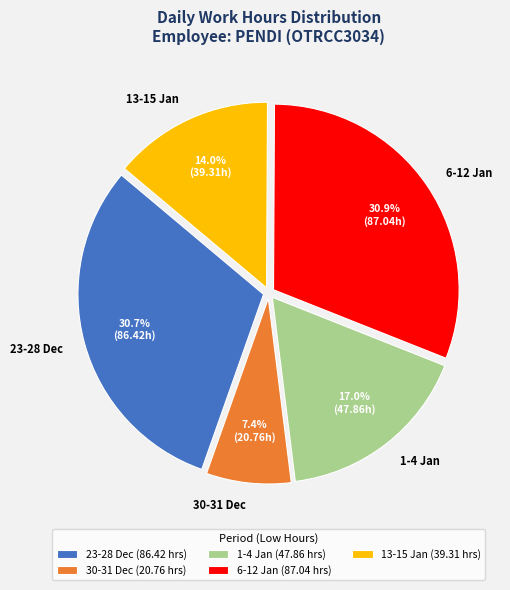

Combined, what portion of the pie is 13-15 Jan and 1-4 Jan?

31.0%